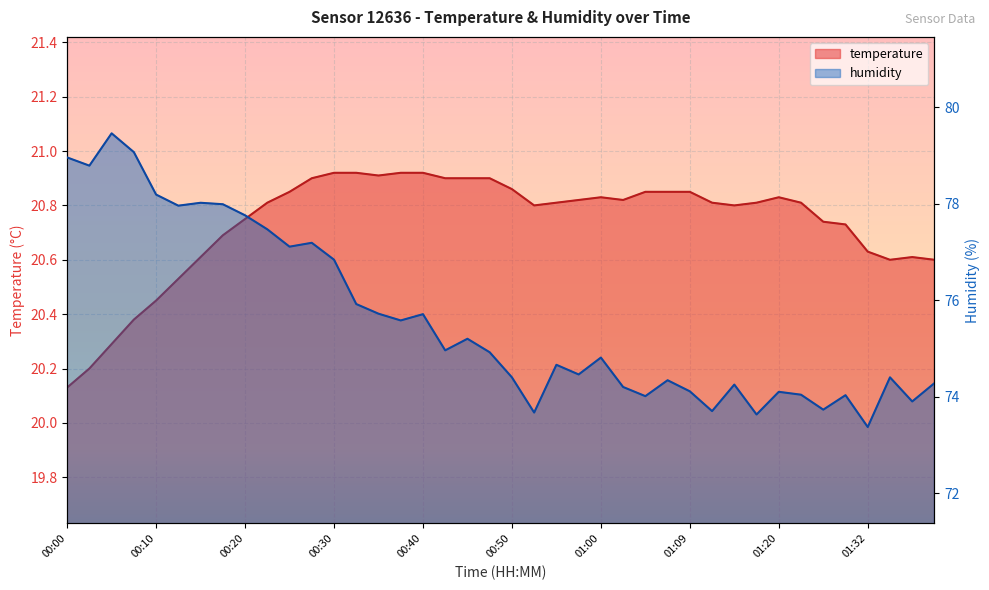

True or false: temperature and humidity intersect in this chart.

False